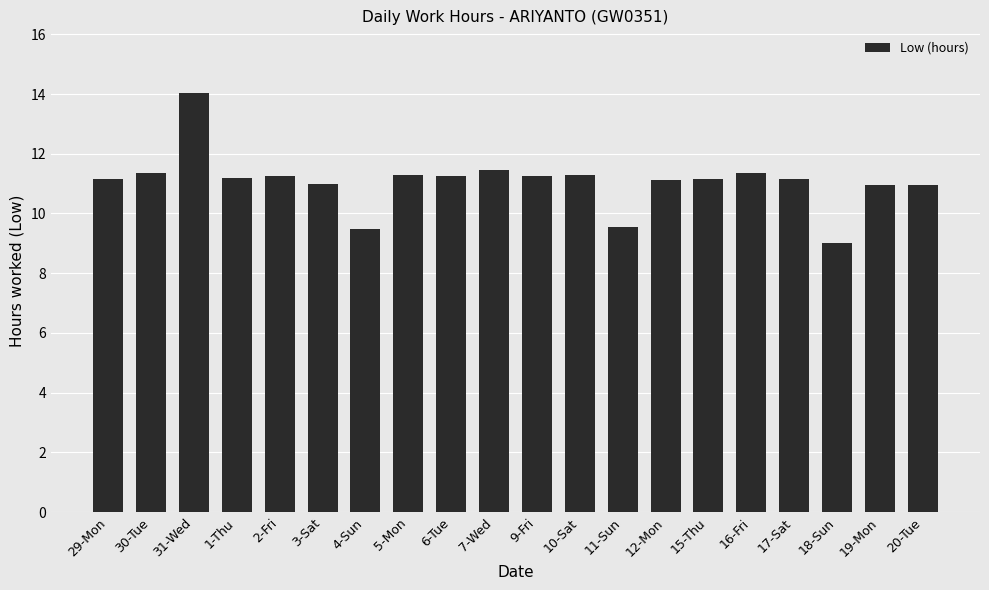

What is the maximum value shown in the chart?

14.0